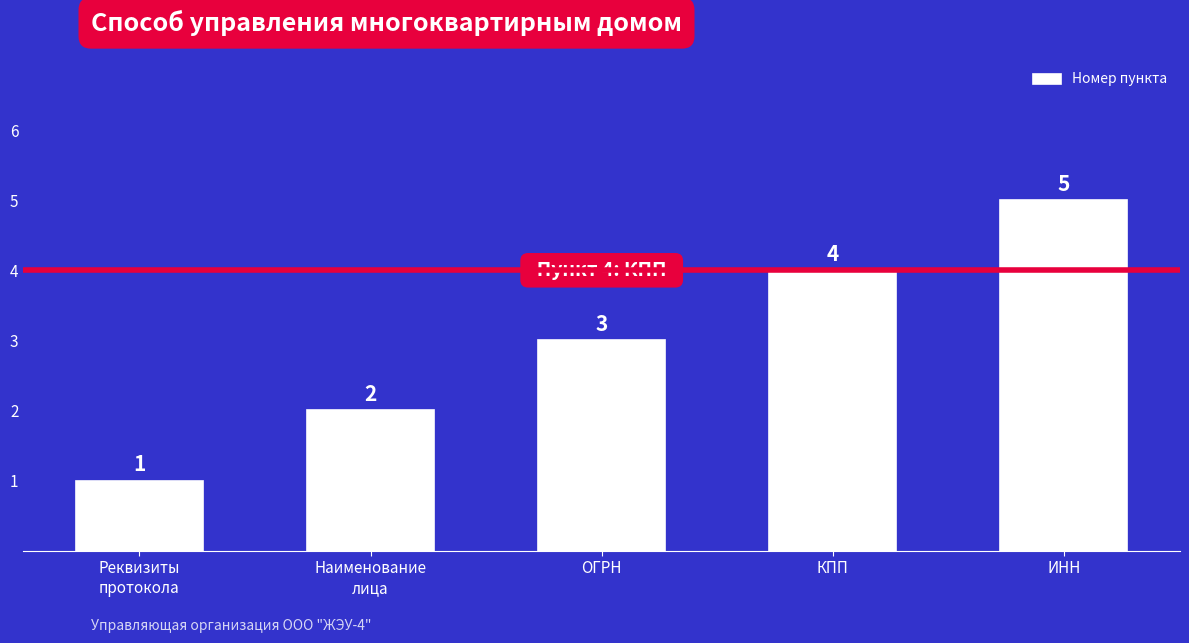

Count the number of data series in this chart.

1